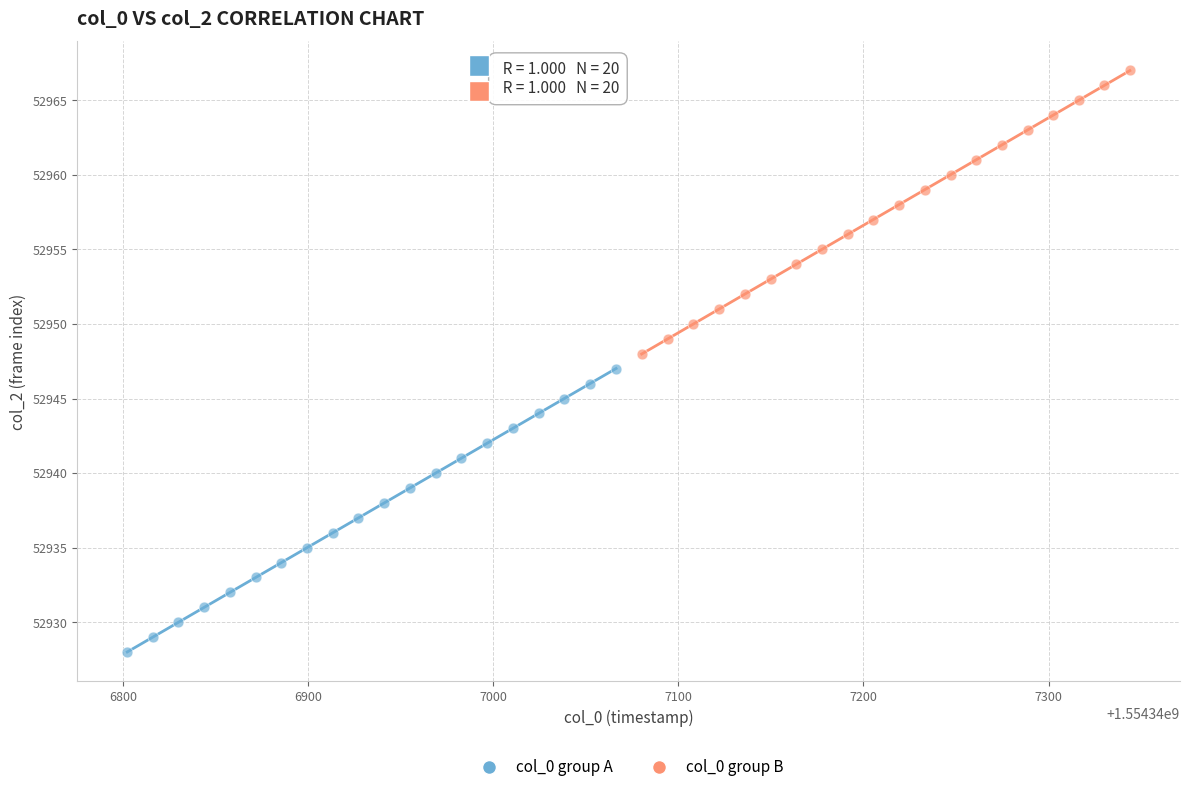

Which series reaches the minimum Y coordinate?

col_0 group A